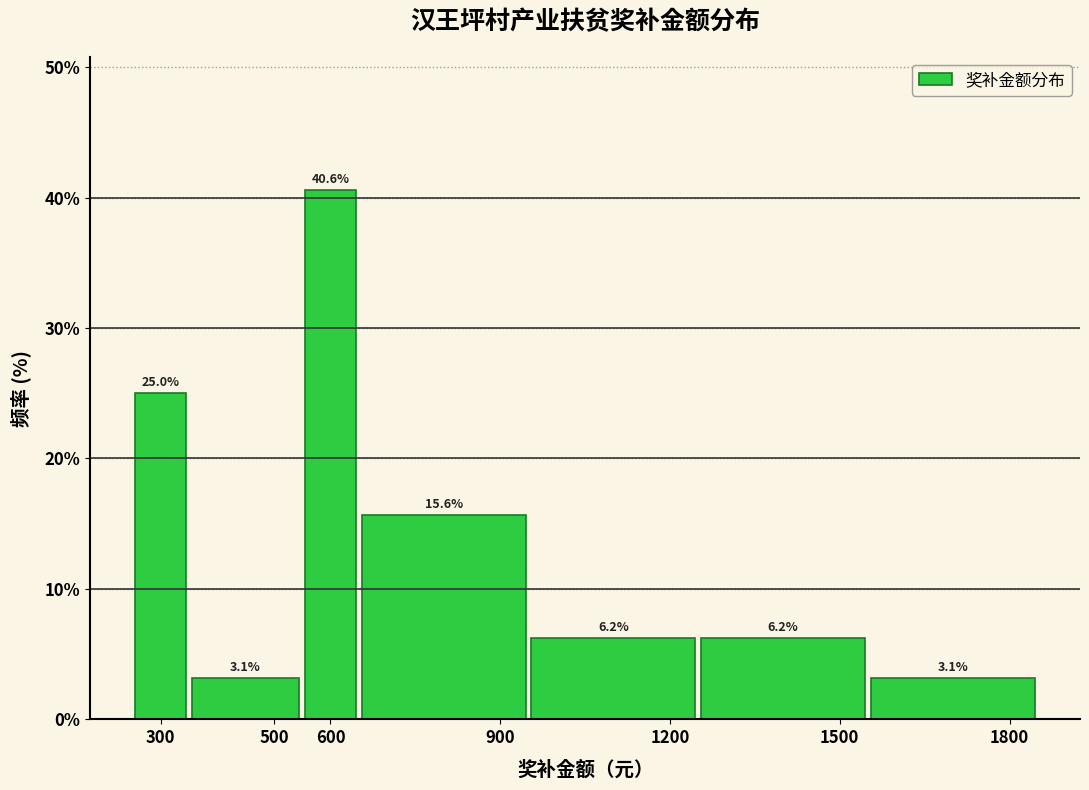

Which range on the x-axis has the tallest bar?

550 to 650